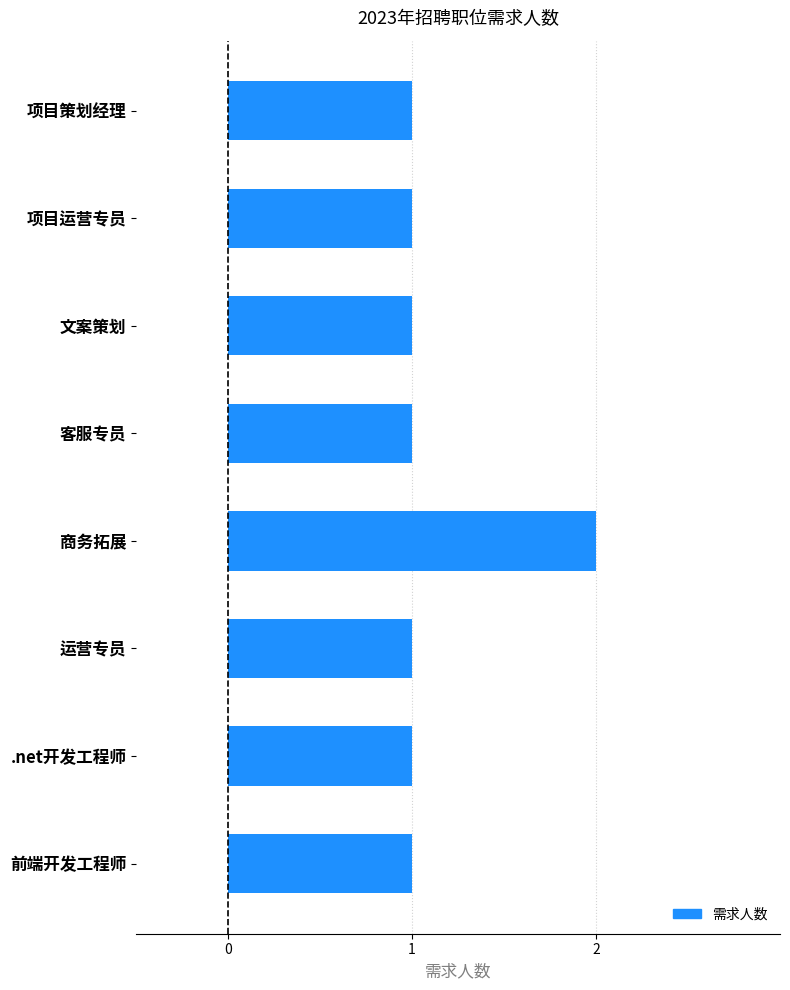

The chart shows a value of 2 at 运营专员. True or false?

False